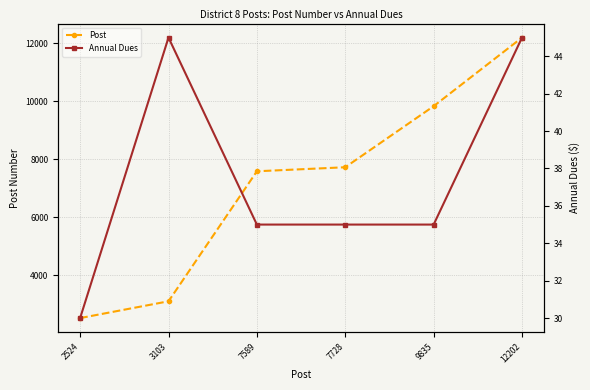

What is the smallest value displayed?

30